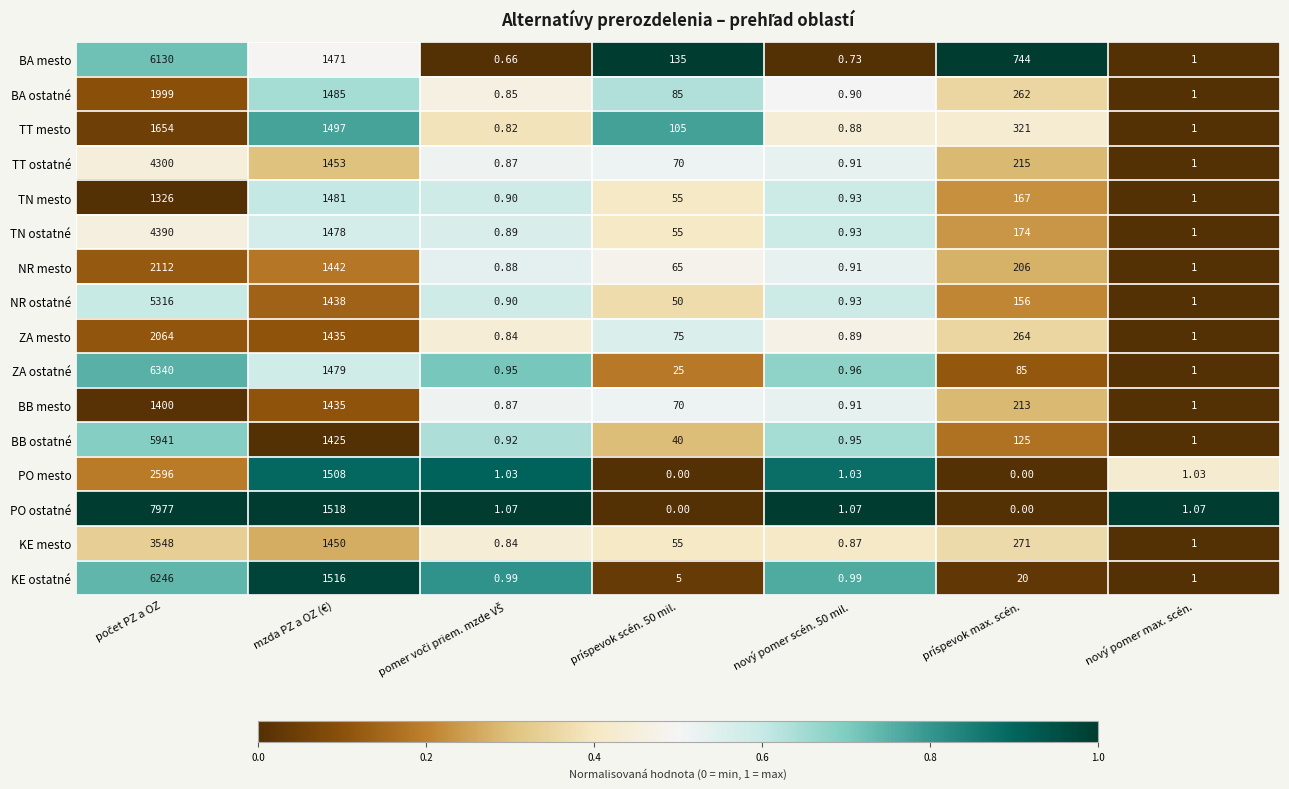

Where is TN mesto nearest to the value 740?

príspevok max. scén.